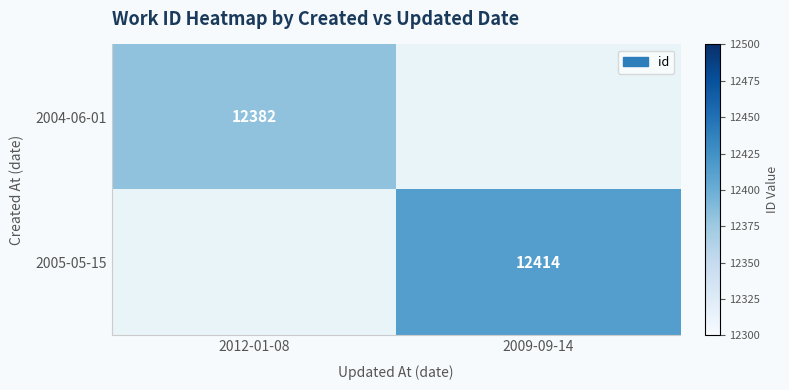

Which category has the lowest value across all series?

2009-09-14